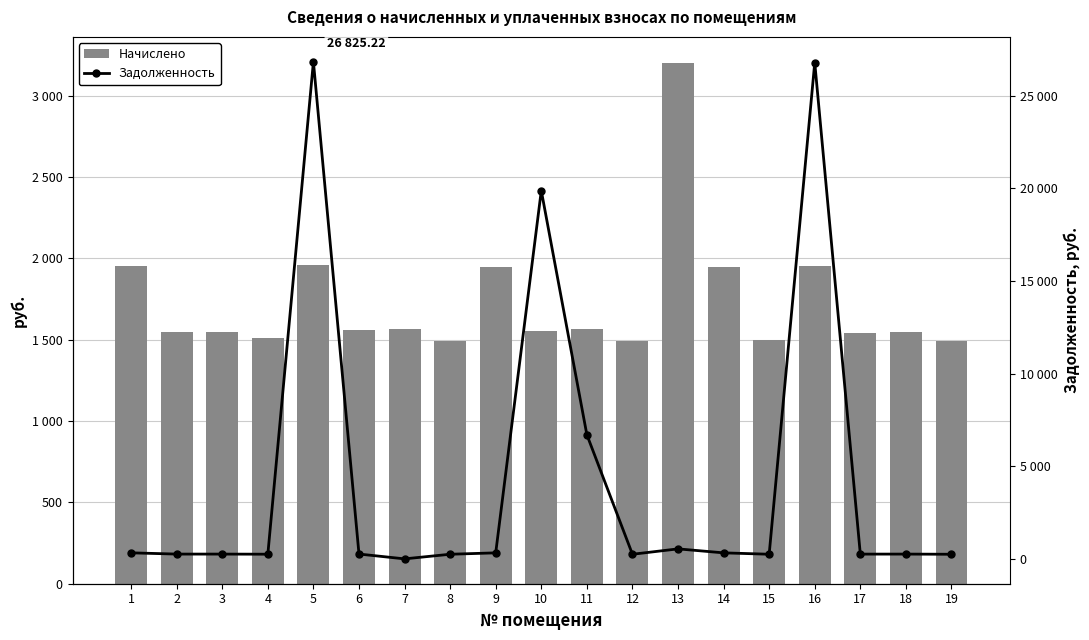

True or false: Задолженность has a value of 436.8 at 9.

False